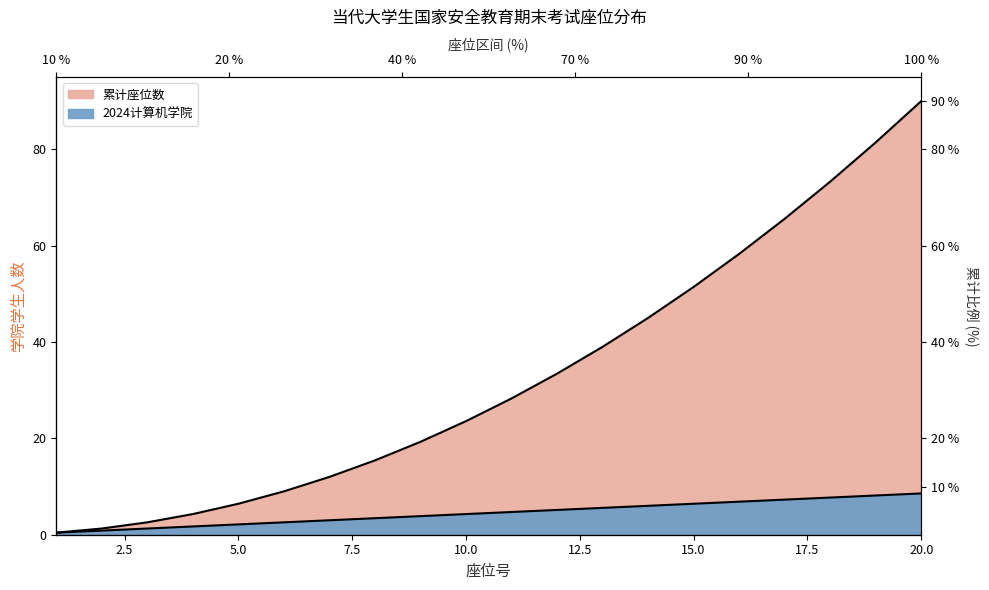

Between 4 and 20, which is larger?

20